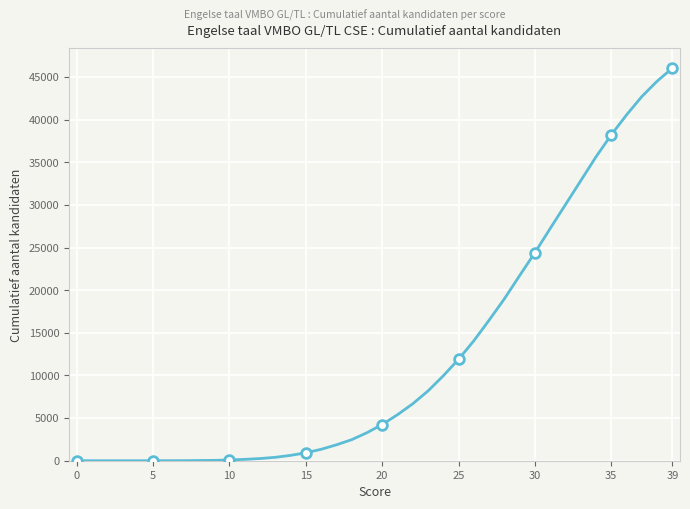

How many positive values are there?

35